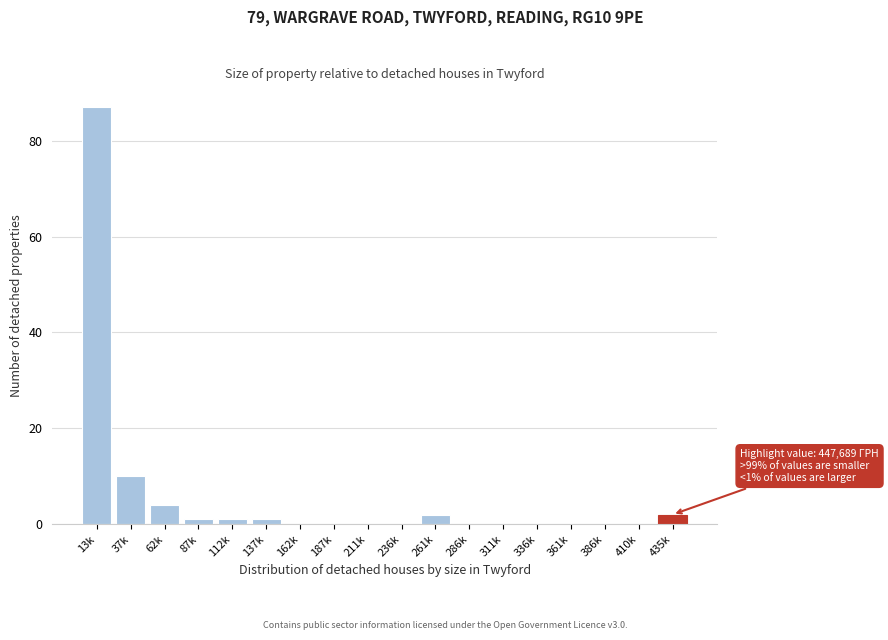

Reading left to right, list all the values displayed in this chart.

13k=87	37k=10	62k=4	87k=1	112k=1	137k=1	162k=0	187k=0	211k=0	236k=0	261k=2	286k=0	311k=0	336k=0	361k=0	386k=0	410k=0	435k=2